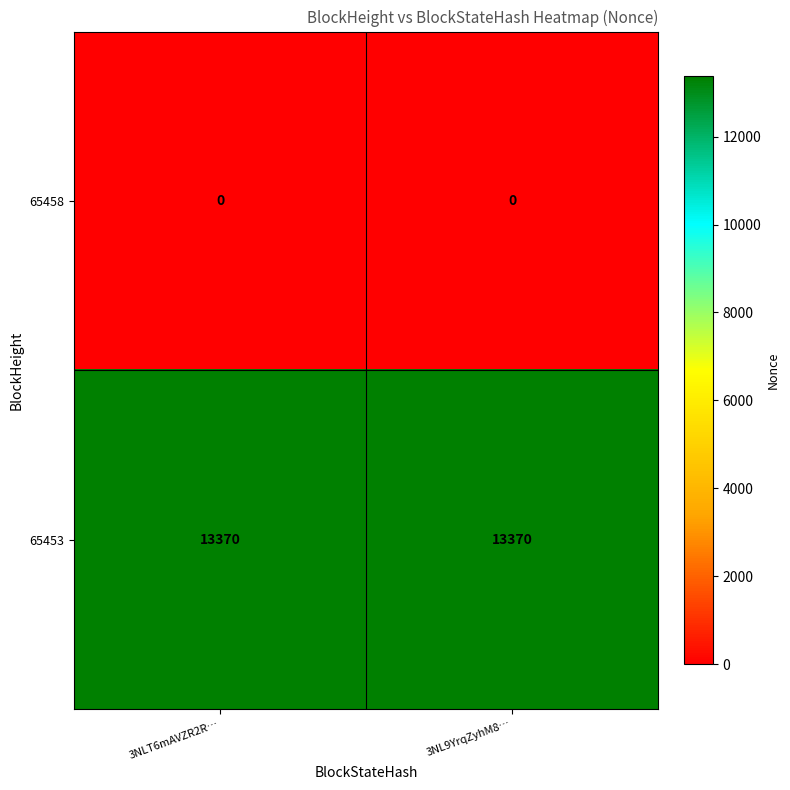

What is the highest value of the 65453 series?

13370